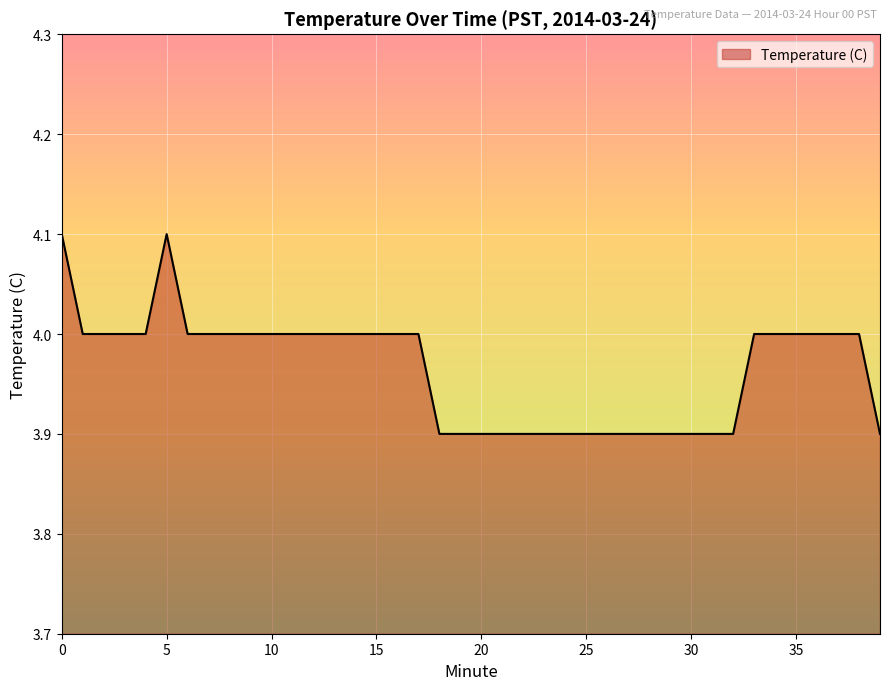

What is the maximum value shown in the chart?

4.1